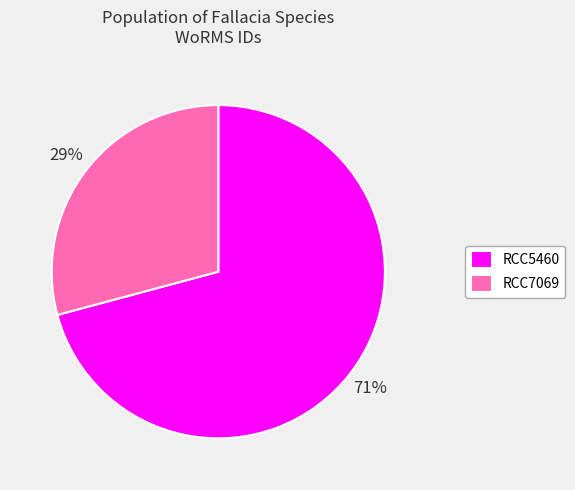

To the nearest percent, what is the difference between the largest and smallest slice percentages?

42%